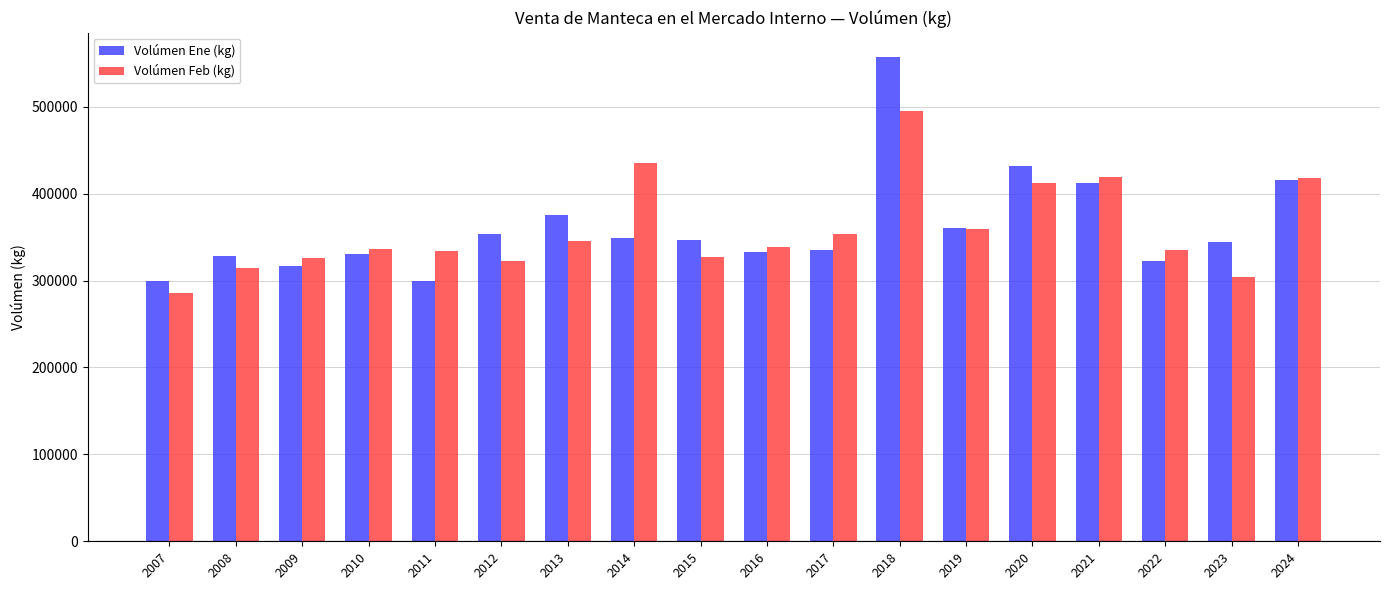

Which label corresponds to the smallest value in the chart?

2007